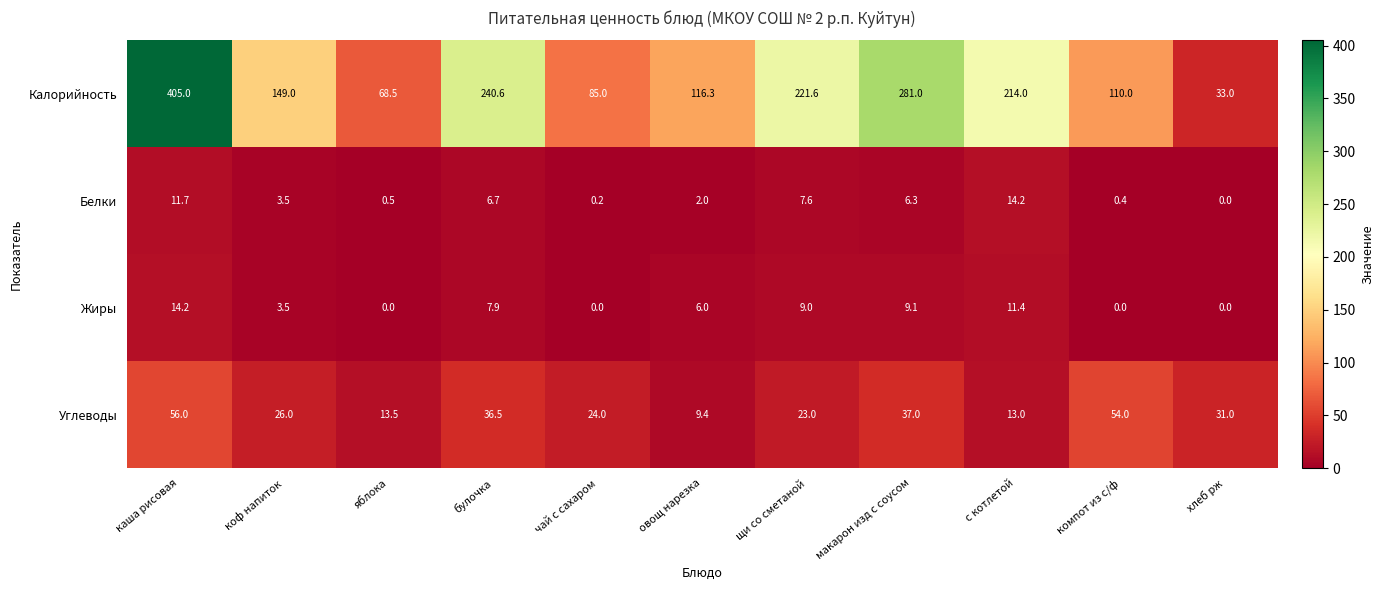

How many categories are shown in the chart?

11